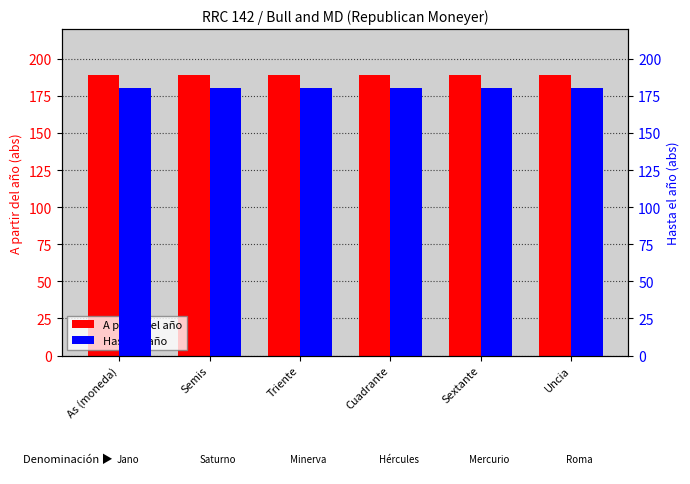

At how many categories does at least one series exceed 181?

6